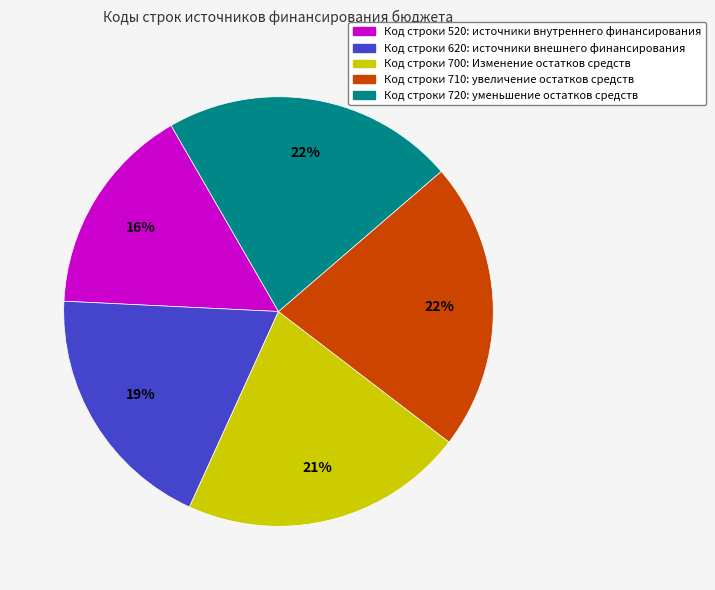

Is there a majority slice in this chart?

No